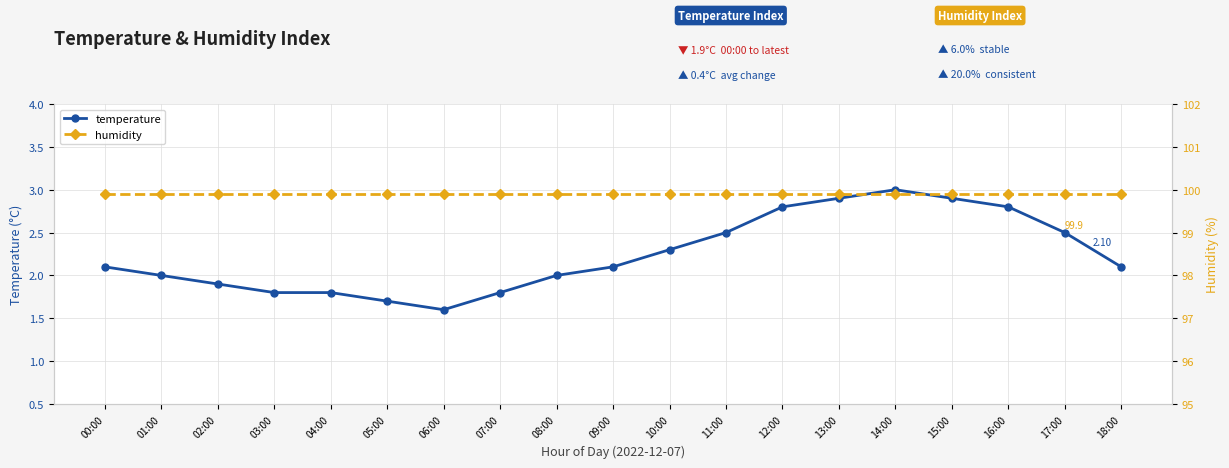

List the labels in order of temperature value, largest first.

14:00, 13:00, 15:00, 12:00, 16:00, 11:00, 17:00, 10:00, 00:00, 09:00, 18:00, 01:00, 08:00, 02:00, 03:00, 04:00, 07:00, 05:00, 06:00